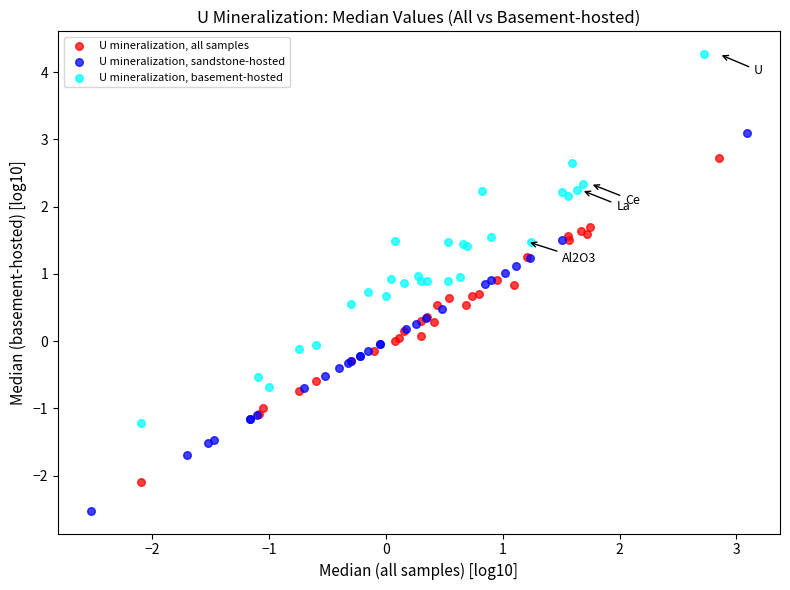

Which series reaches the minimum Y coordinate?

U mineralization, sandstone-hosted